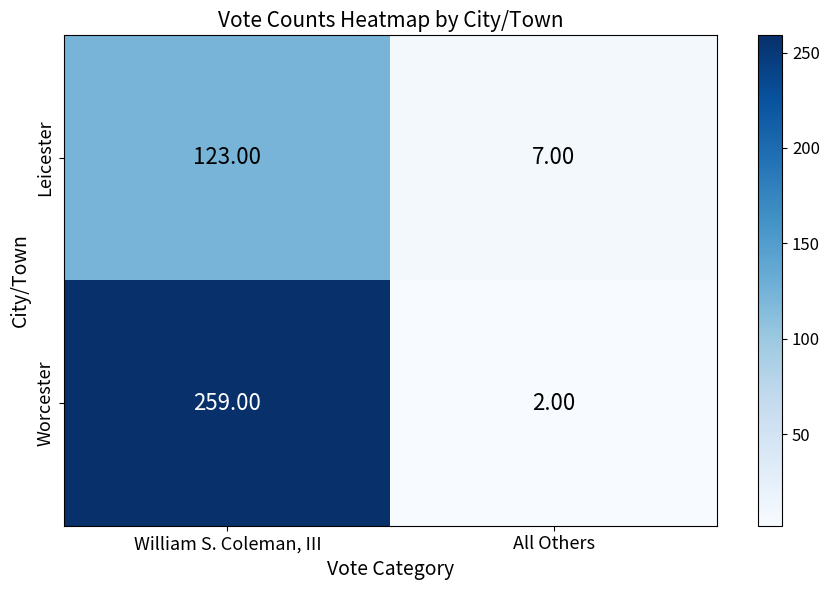

At which label is Worcester closest to 130?

All Others